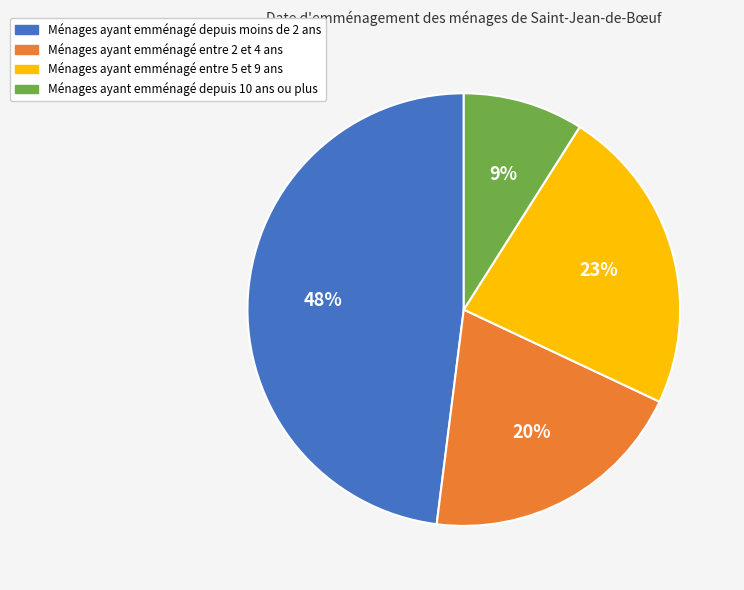

To the nearest percent, what is the average slice percentage?

25%